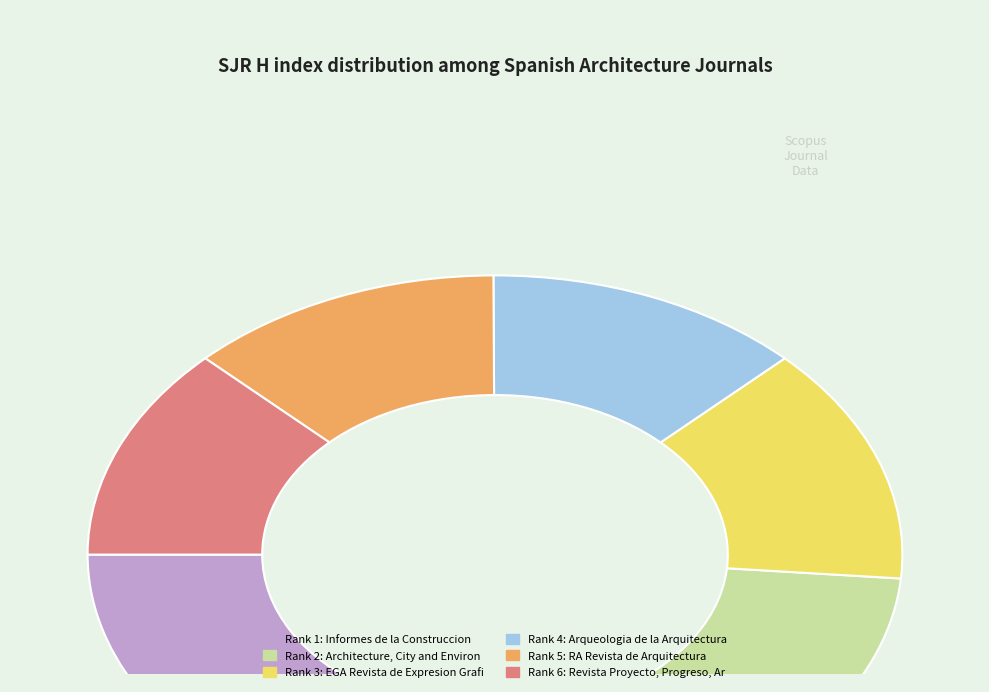

Is there a majority slice in this chart?

No